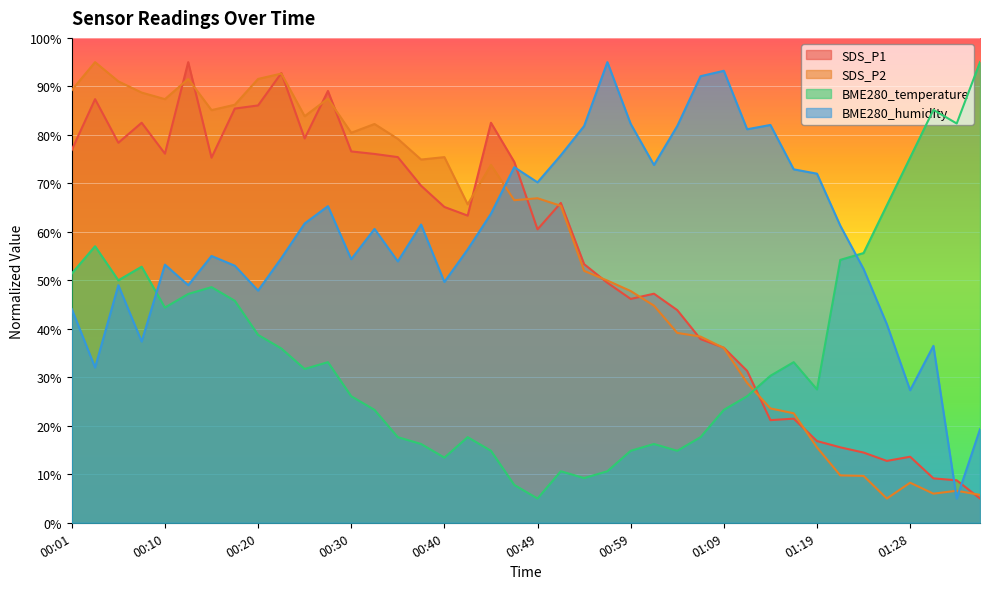

How many lines are shown in the chart?

4